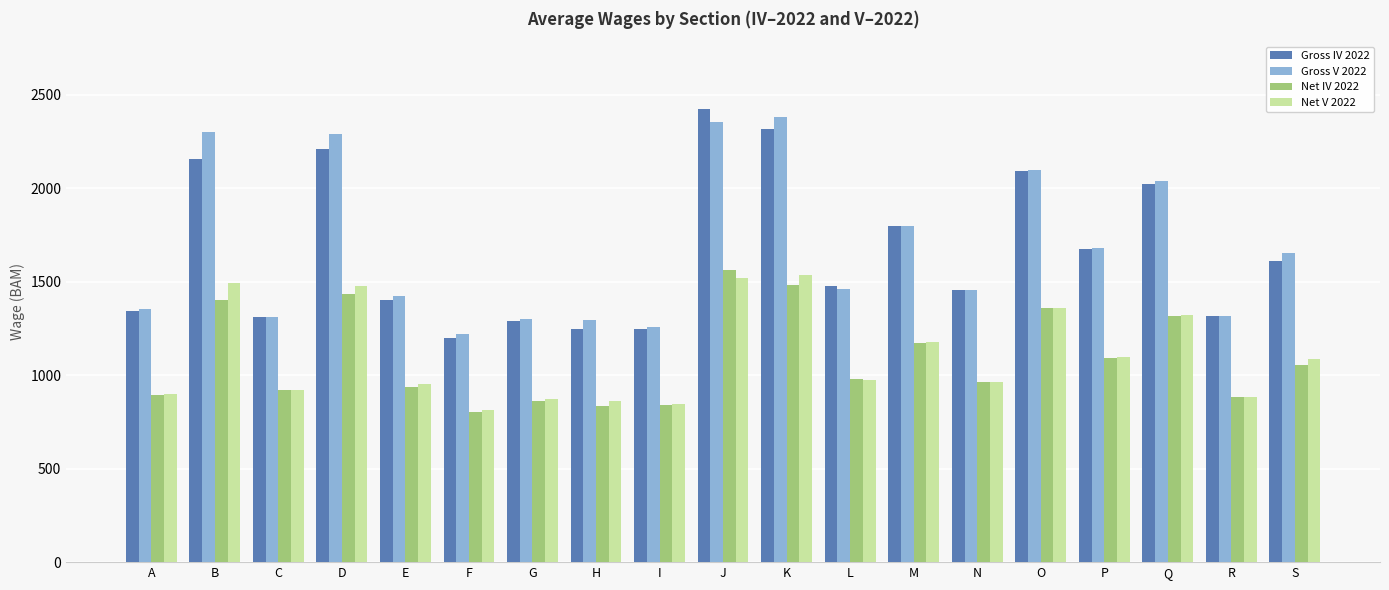

What is the minimum value shown in the chart?

802